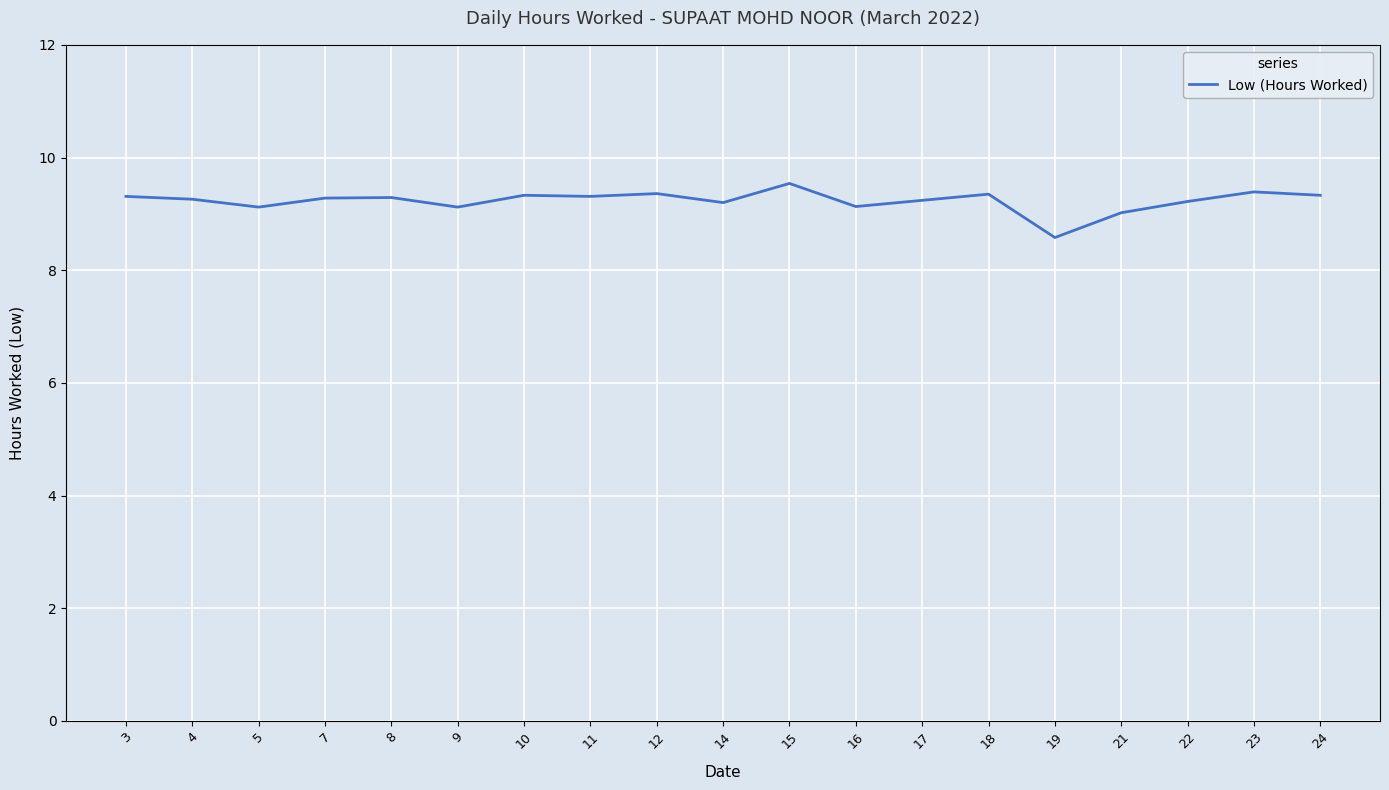

The chart shows a value of 15.4 at 14. True or false?

False